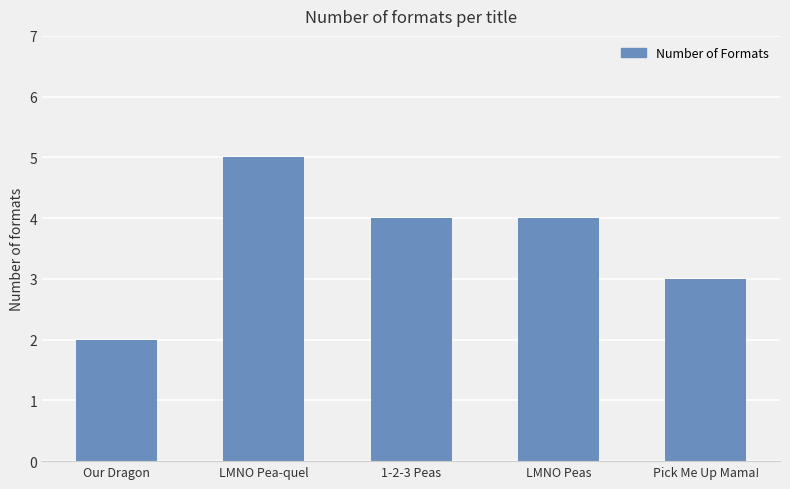

At which category does the chart reach its minimum across all series?

Our Dragon